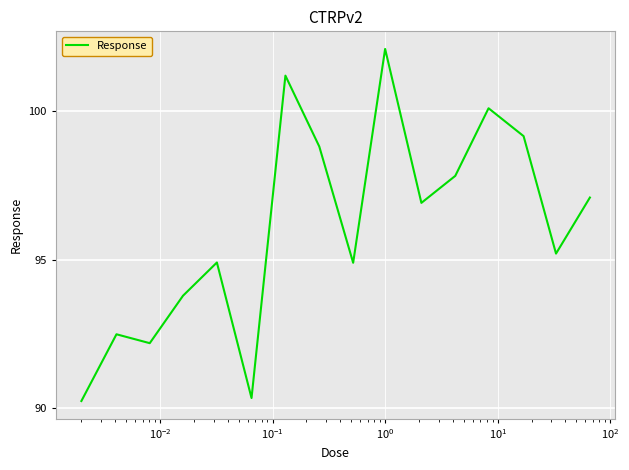

What is the difference between the maximum and minimum values?

11.9